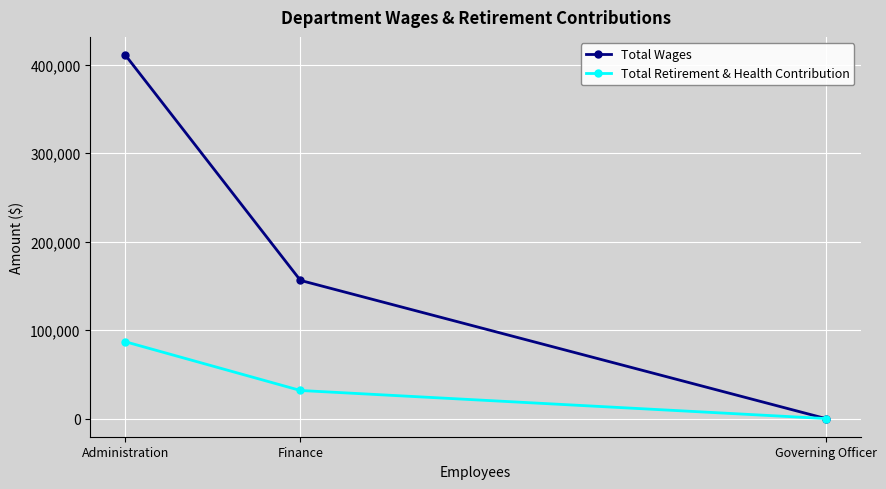

Count the number of data series in this chart.

2